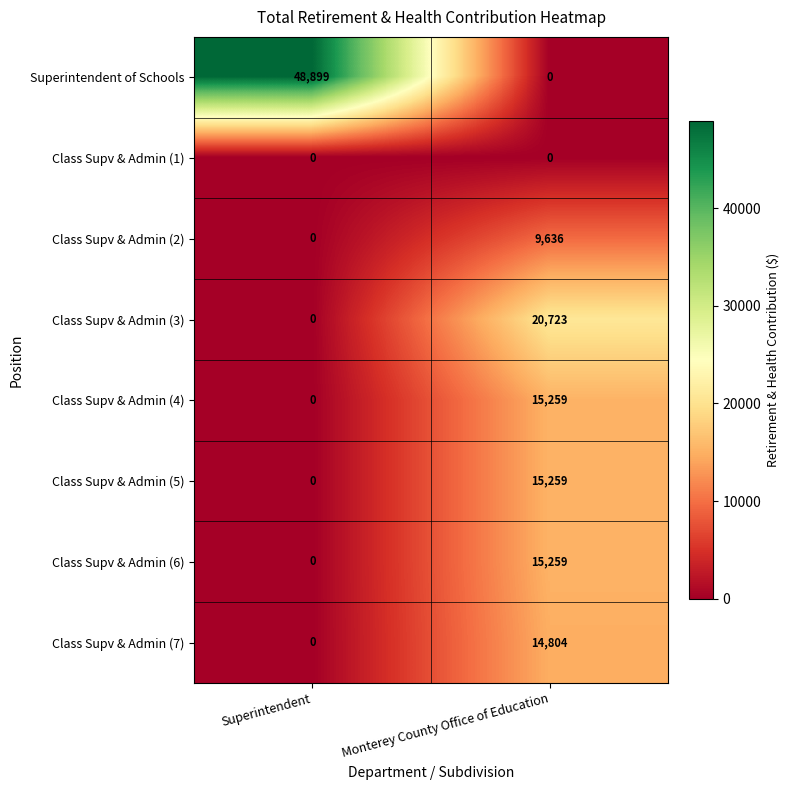

Reading left to right, transcribe all the data shown in this chart.

Superintendent of Schools: Superintendent=48899	Monterey County Office of Education=0
Class Supv & Admin (1): Superintendent=0	Monterey County Office of Education=0
Class Supv & Admin (2): Superintendent=0	Monterey County Office of Education=9636
Class Supv & Admin (3): Superintendent=0	Monterey County Office of Education=20723
Class Supv & Admin (4): Superintendent=0	Monterey County Office of Education=15259
Class Supv & Admin (5): Superintendent=0	Monterey County Office of Education=15259
Class Supv & Admin (6): Superintendent=0	Monterey County Office of Education=15259
Class Supv & Admin (7): Superintendent=0	Monterey County Office of Education=14804